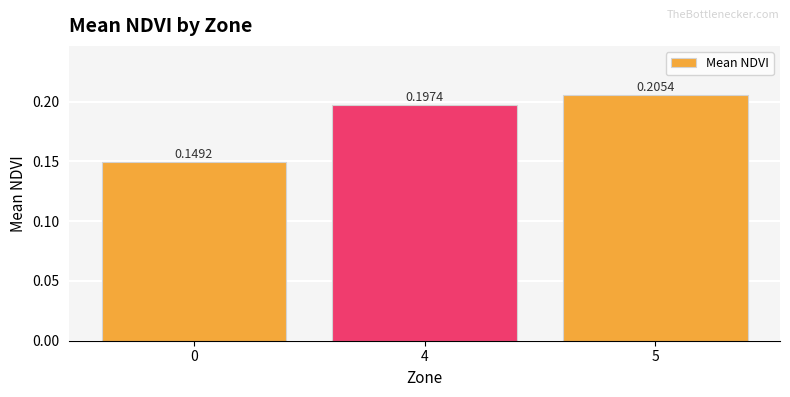

Rank the categories by value from highest to lowest.

5, 4, 0